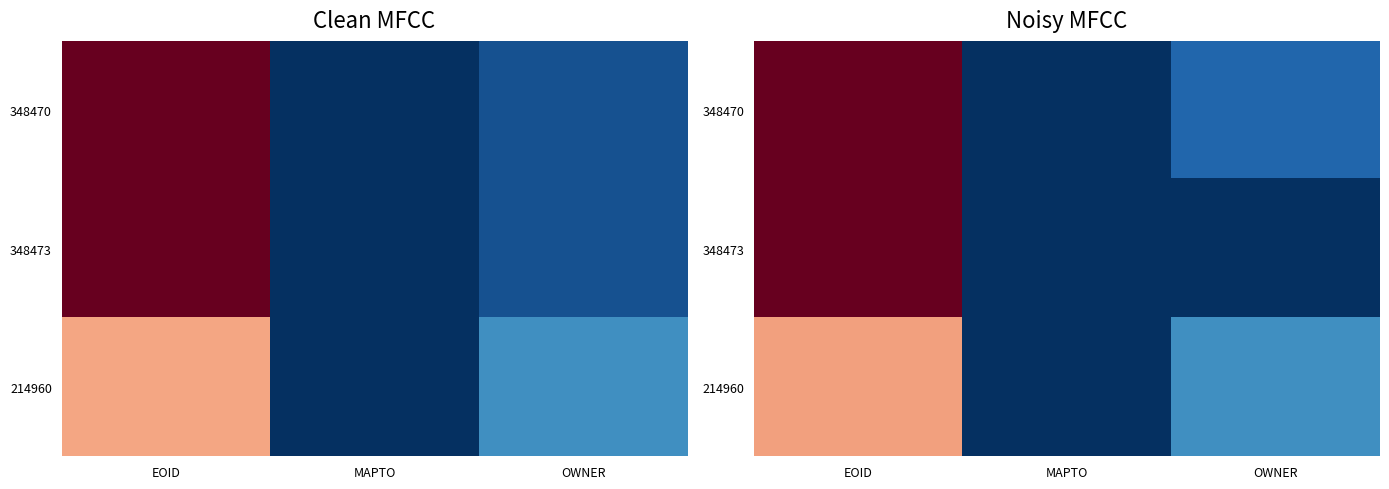

Count the 348473 values in the range 0 to 1.

3